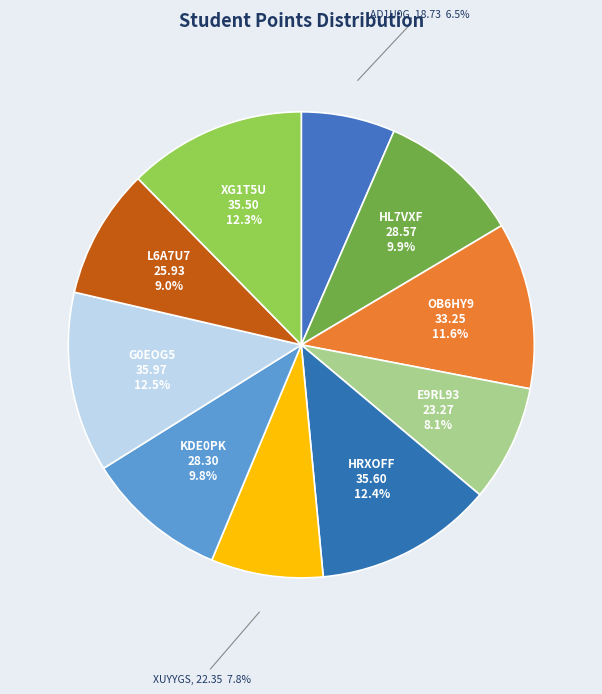

Count the number of slices in the pie.

10